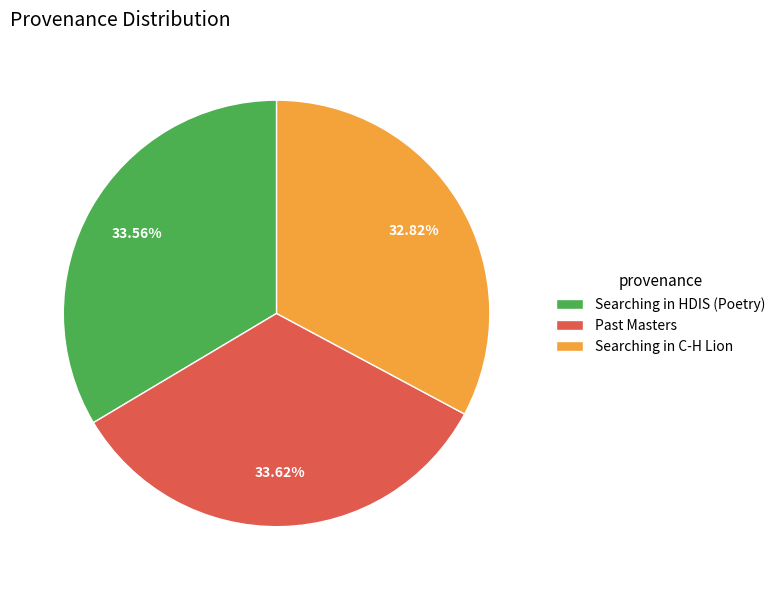

The Searching in C-H Lion slice represents 22% of the pie. True or false?

False